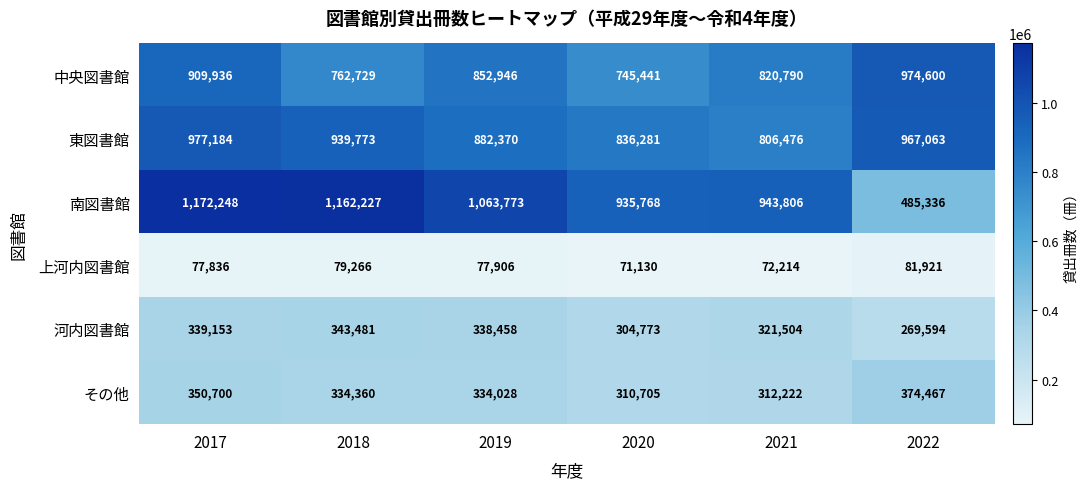

Which series has the widest spread of values?

南図書館